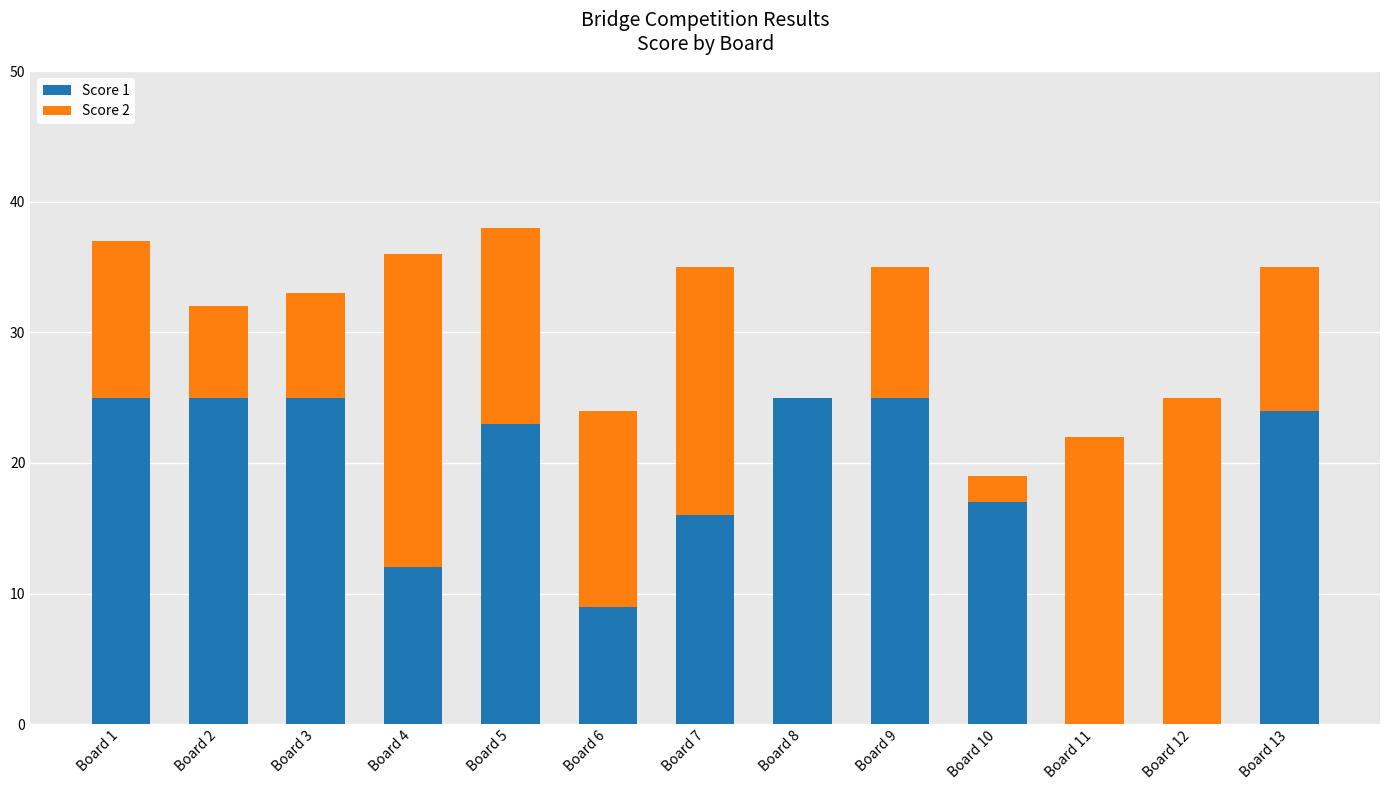

True or false: Score 1 has a value of 31 at Board 5.

False